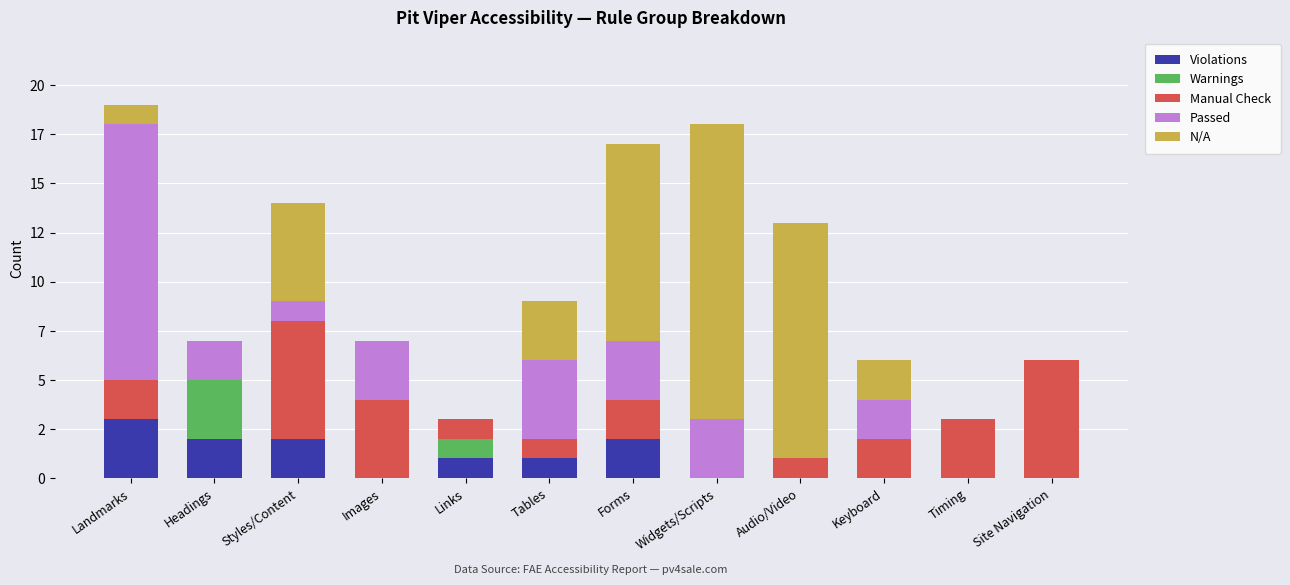

Are the bars grouped side by side (vs. stacked)?

No